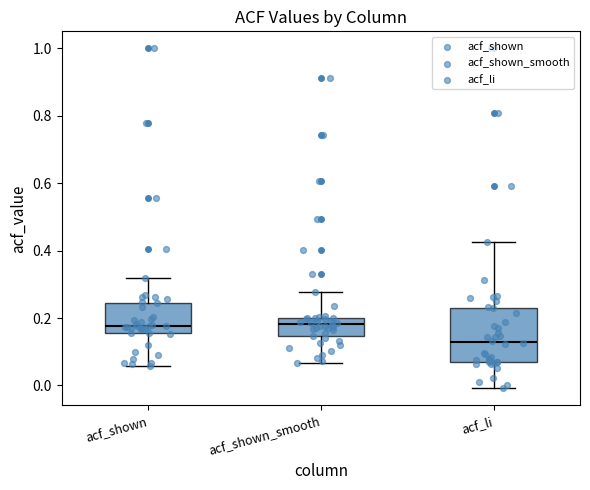

Reading left to right, read every box against the y-axis: the position of its median line, the range the box covers, and the ends of its whiskers. The values are not printed on the chart, so give them approximately, as read against the axis.

acf_shown: median 0.18, box 0.16 to 0.24, whiskers 0.06 to 0.32
acf_shown_smooth: median 0.18, box 0.14 to 0.20, whiskers 0.06 to 0.28
acf_li: median 0.12, box 0.08 to 0.24, whiskers 0.00 to 0.42